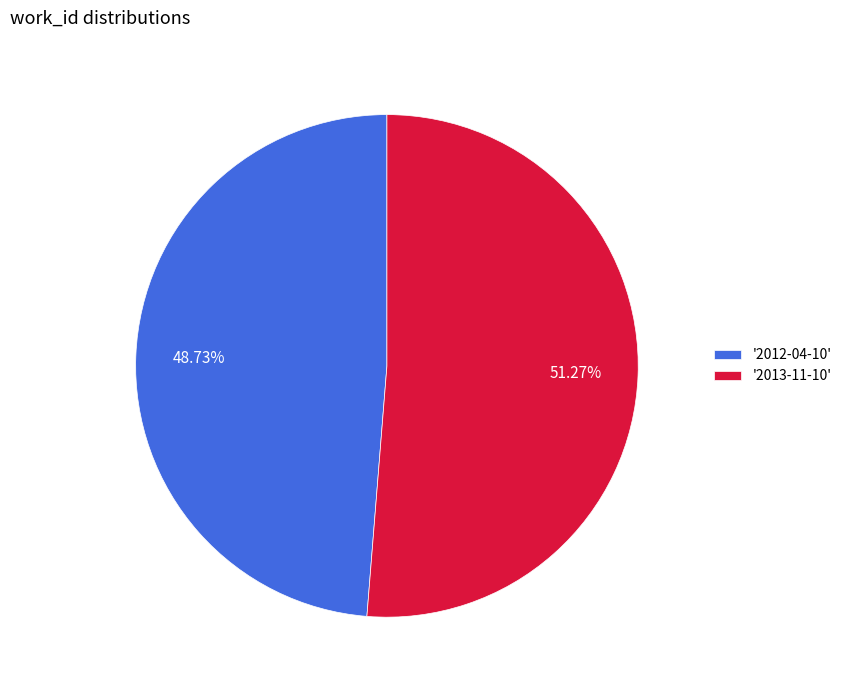

What is the ratio of the value at '2013-11-10' to the value at '2012-04-10'?

1.1